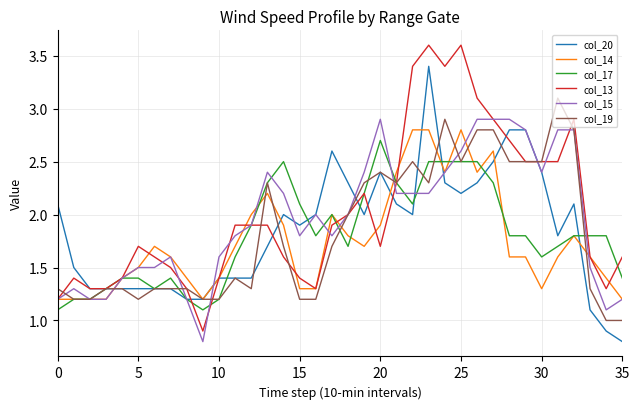

After their last crossing, which series has the higher values: col_19 or col_17?

col_17